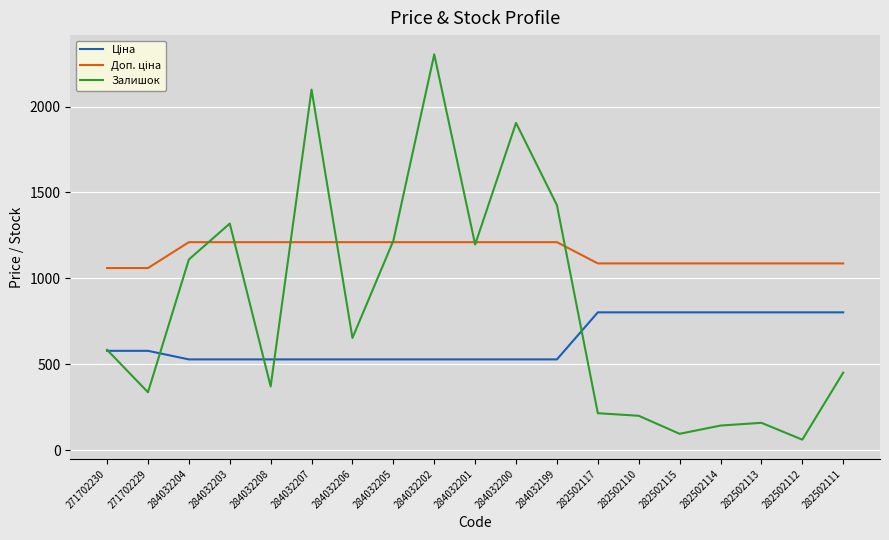

True or false: Залишок has a value of 337.0 at 271702229.

True